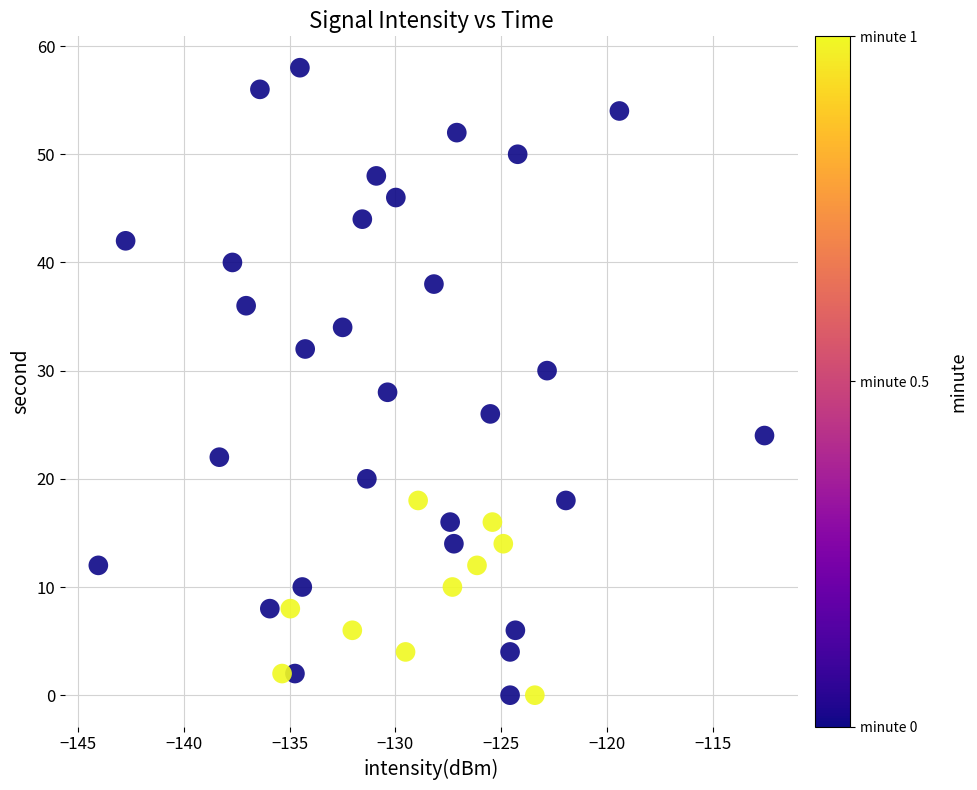

What is the range of Y values (max minus min)?

58